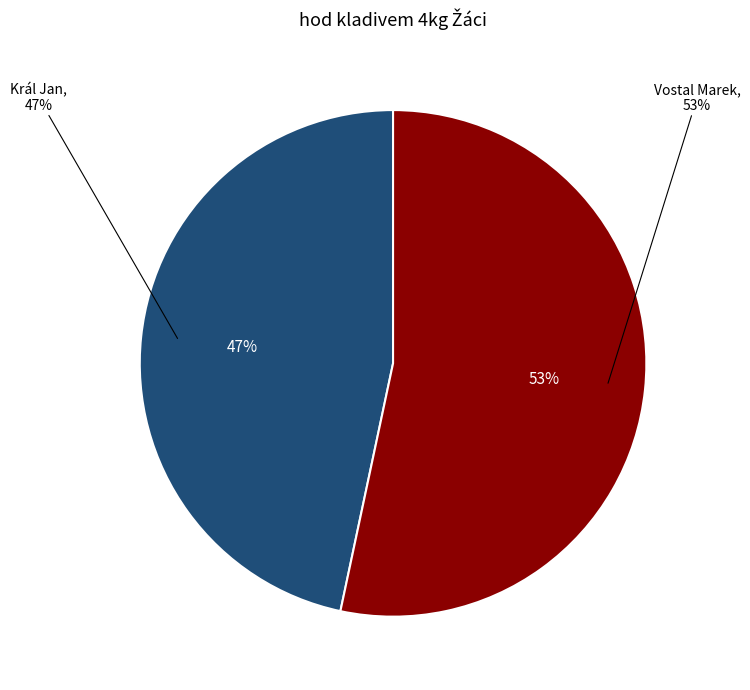

The Král Jan slice represents 52% of the pie. True or false?

False